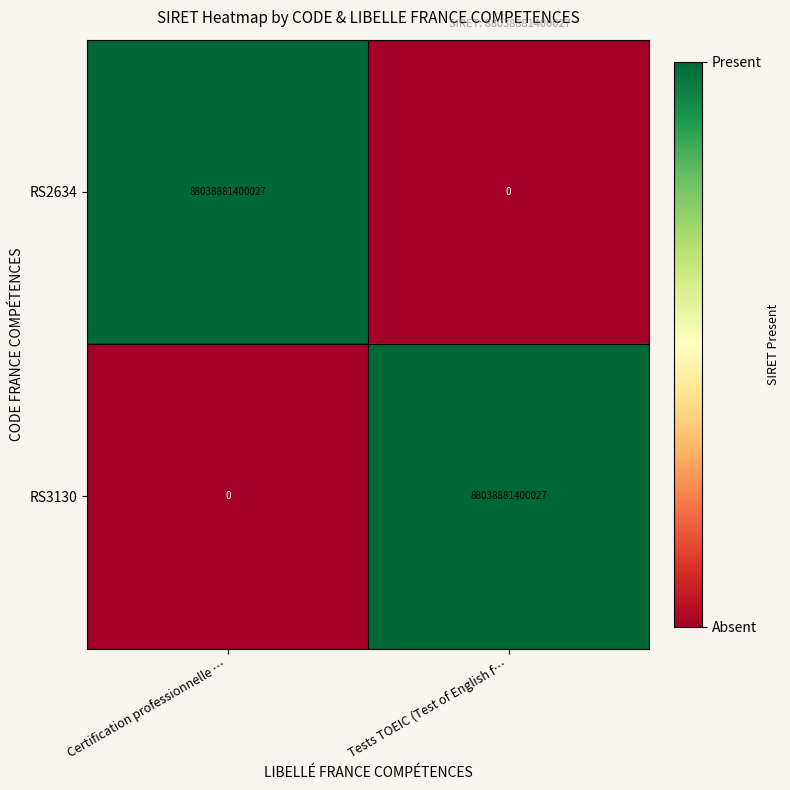

Rank the categories by RS2634 value from lowest to highest.

Tests TOEIC (Test of English f…, Certification professionnelle …